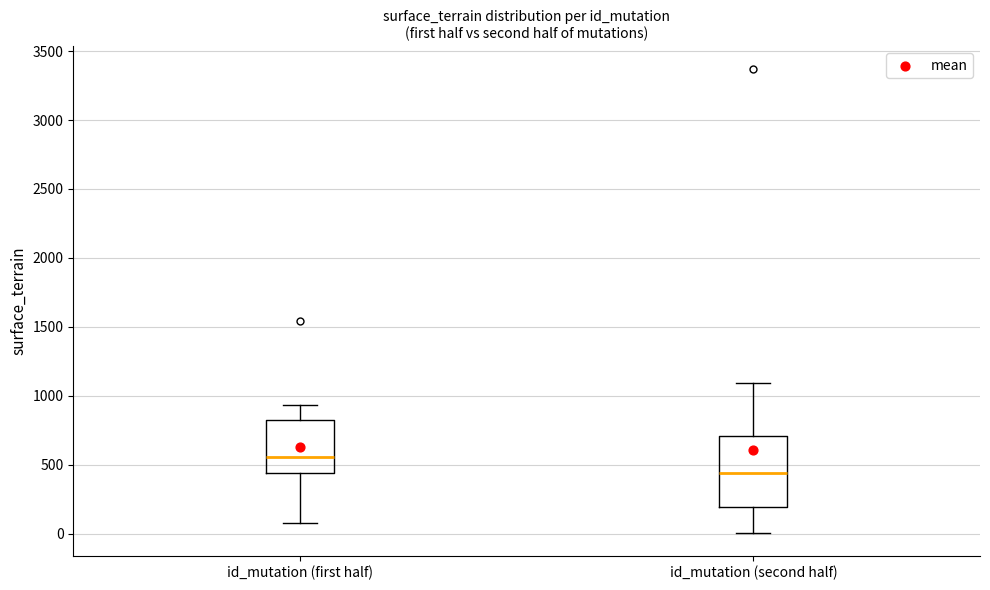

Reading left to right, transcribe this box plot: for each box, give where its median line is, the range the box spans, and where its two whiskers end, as read against the y-axis. The values are not printed on the chart, so give them approximately, as read against the axis.

id_mutation (first half): median 550, box 450 to 850, whiskers 100 to 950
id_mutation (second half): median 450, box 200 to 700, whiskers 0 to 1100